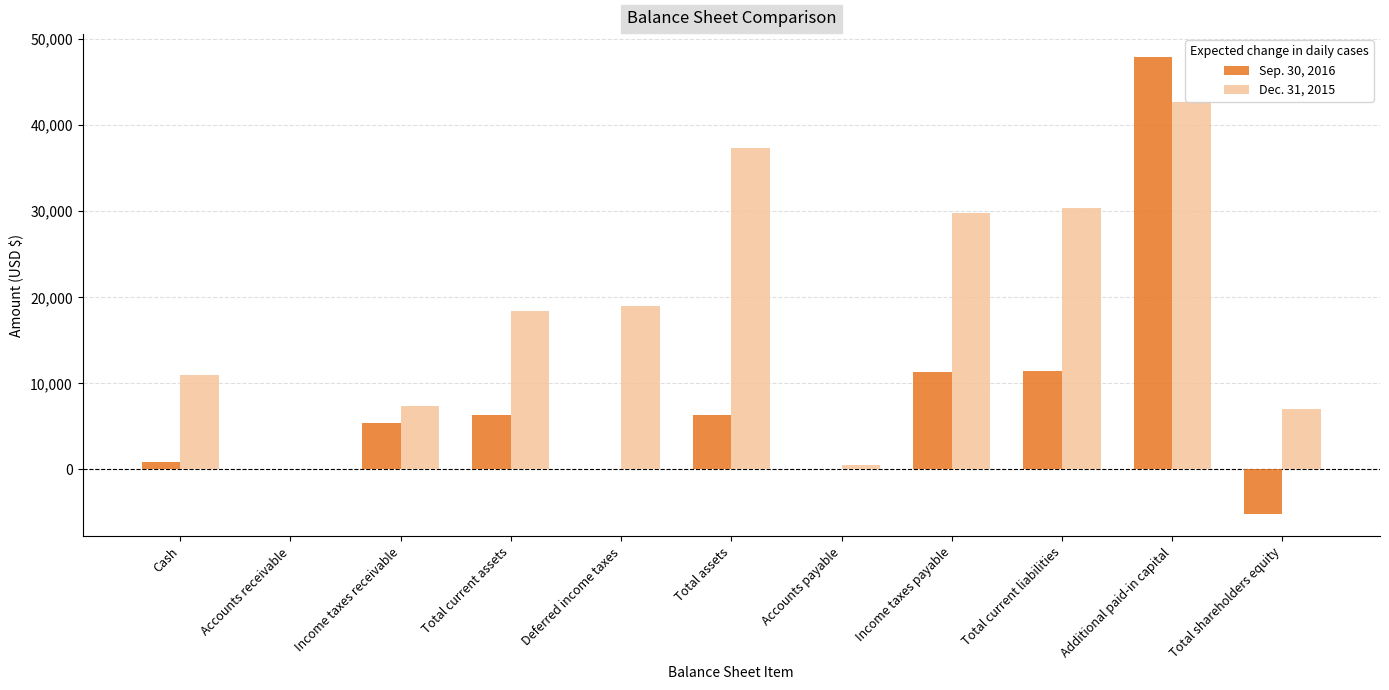

How many series are shown in this chart?

2